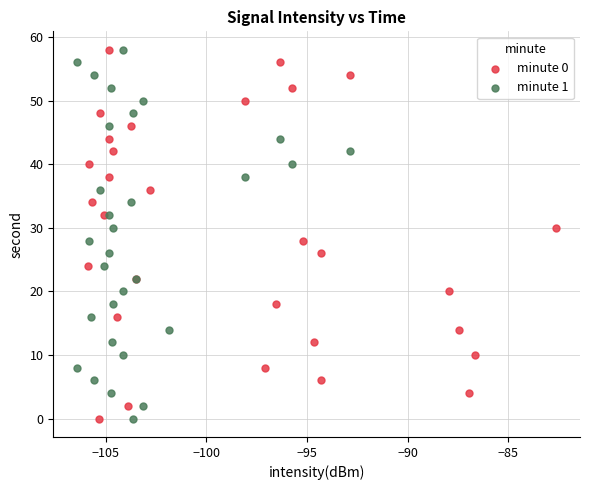

What are all the series names shown in the legend?

minute 0, minute 1